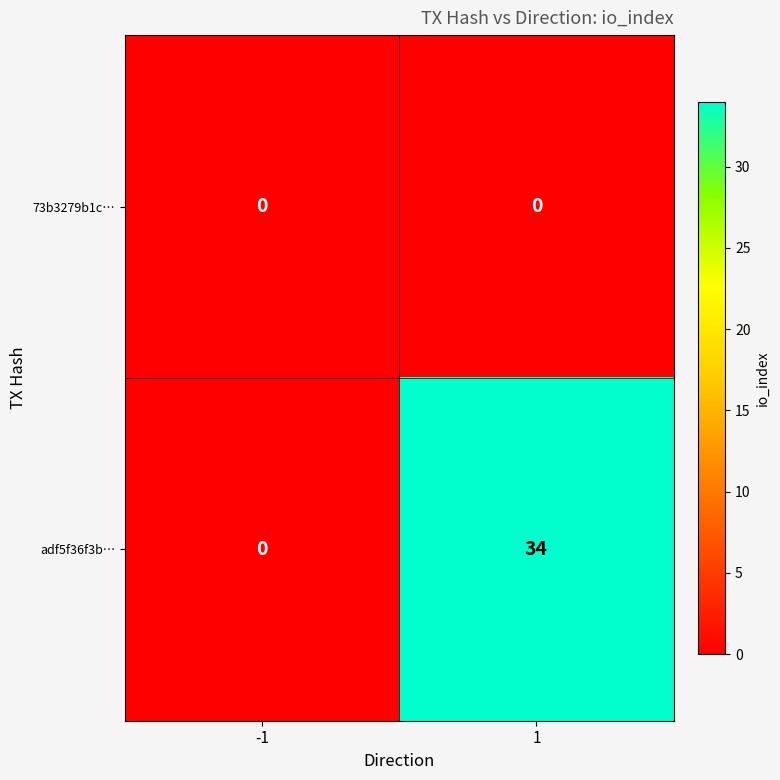

Between -1 and 1, which series saw the biggest shift?

adf5f36f3b…